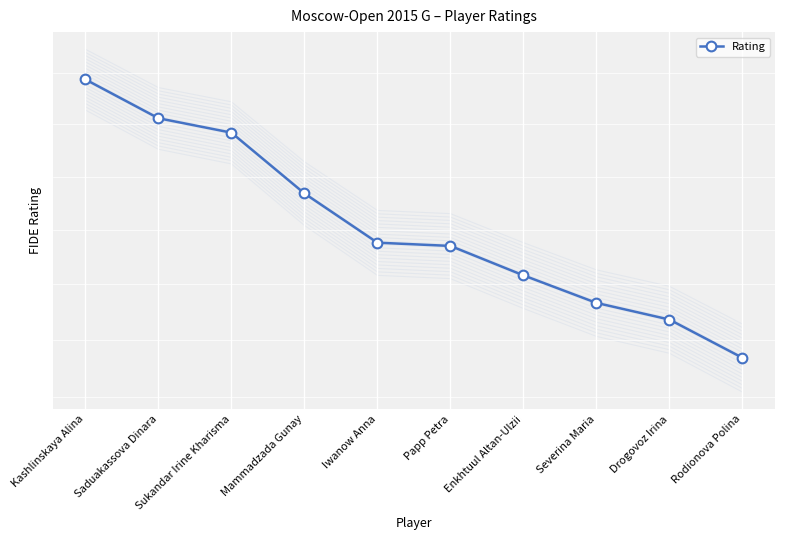

Which category has the lowest value across all series?

Rodionova Polina